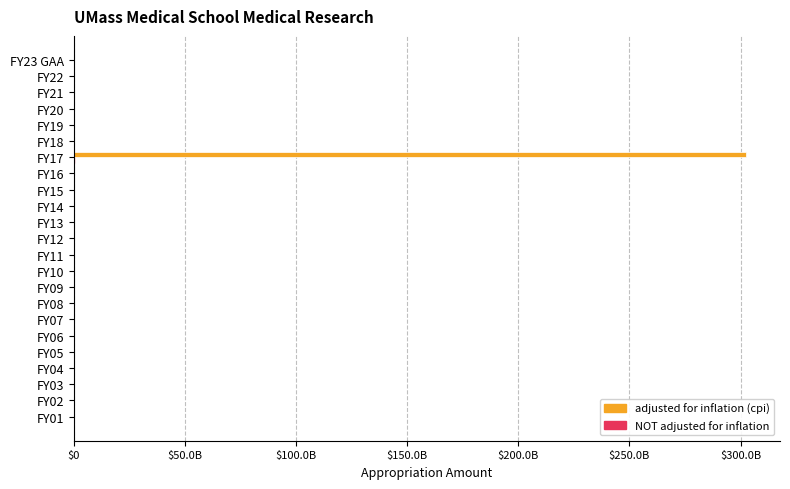

Reading right to left, list all the values displayed in this chart.

adjusted for inflation (cpi): 0	0	0	0	0	0	0	0	0	0	0	0	0	0	0	0	302642250000	0	0	0	0	0	0
NOT adjusted for inflation: 0	0	0	0	0	0	0	0	0	0	0	0	0	0	0	0	642250000	0	0	0	0	0	0